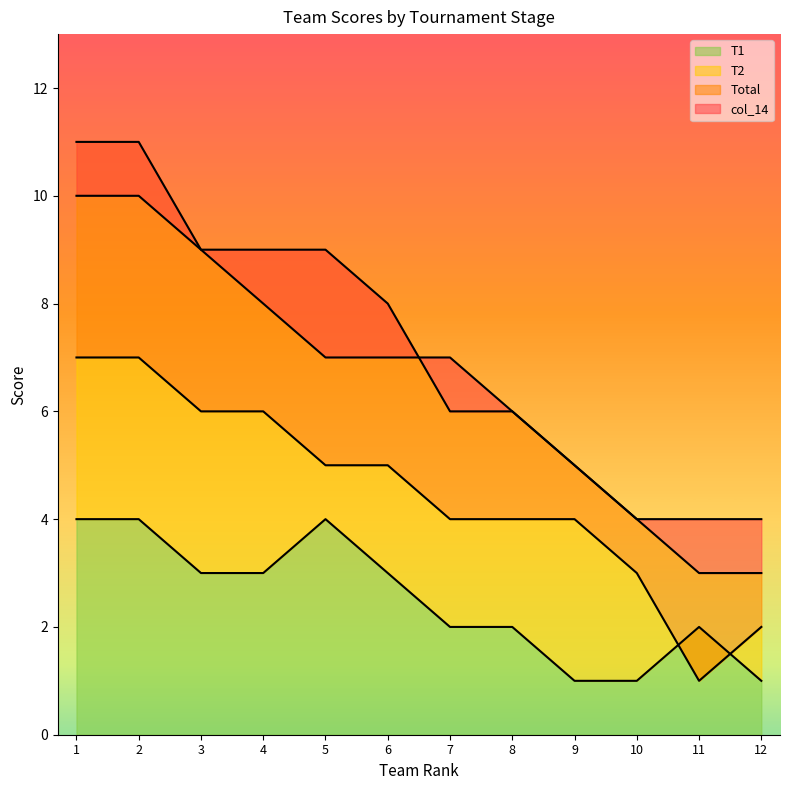

Reading left to right, list all the values displayed in this chart.

T1: 4	4	3	3	4	3	2	2	1	1	2	1
T2: 7	7	6	6	5	5	4	4	4	3	1	2
Total: 11	11	9	9	9	8	6	6	5	4	3	3
col_14: 10	10	9	8	7	7	7	6	5	4	4	4